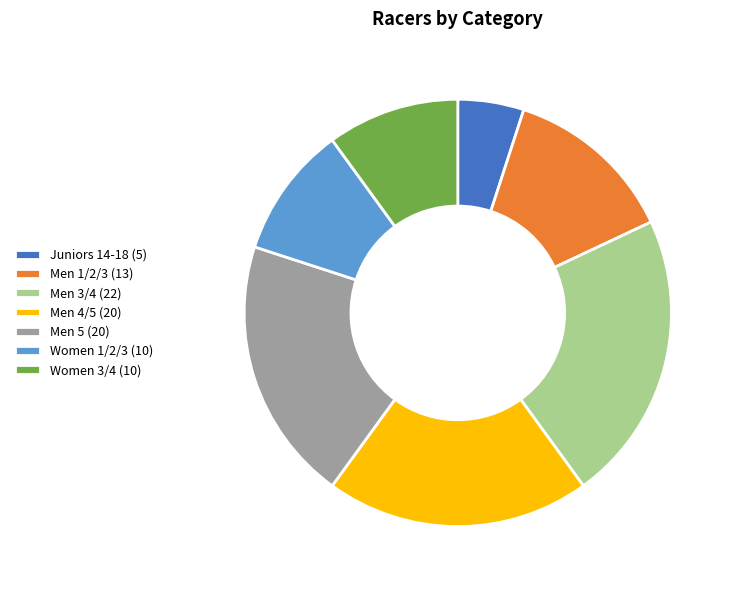

Between Women 1/2/3 (10) and Men 1/2/3 (13), which is larger?

Men 1/2/3 (13)